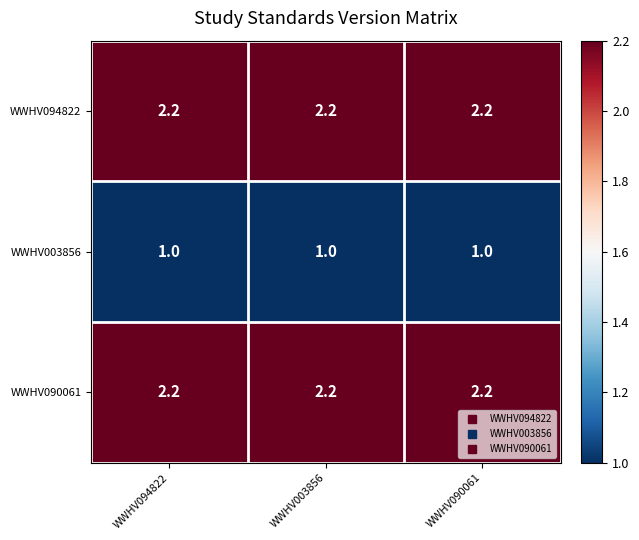

What is the sum of the WWHV090061 values at WWHV094822 and WWHV090061?

4.4